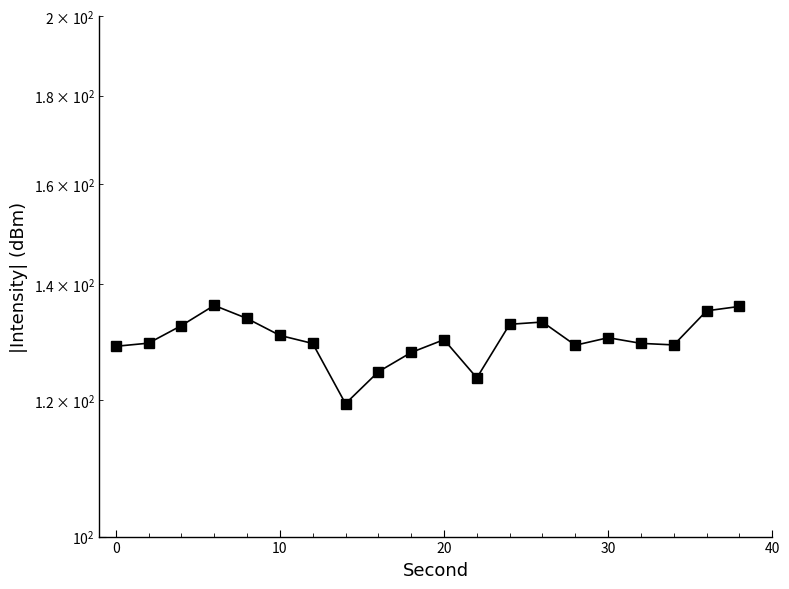

What is the greatest value displayed?

136.1